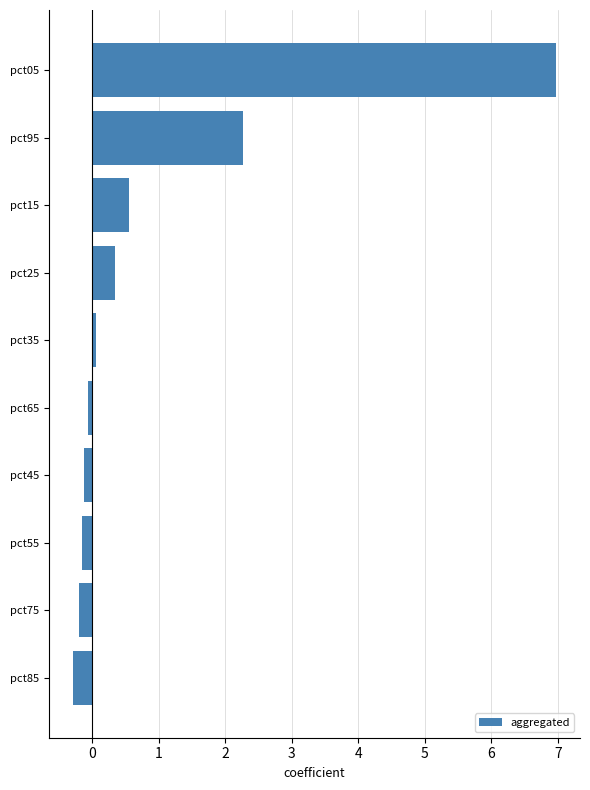

What is the change in value from pct75 to pct05?

+7.2